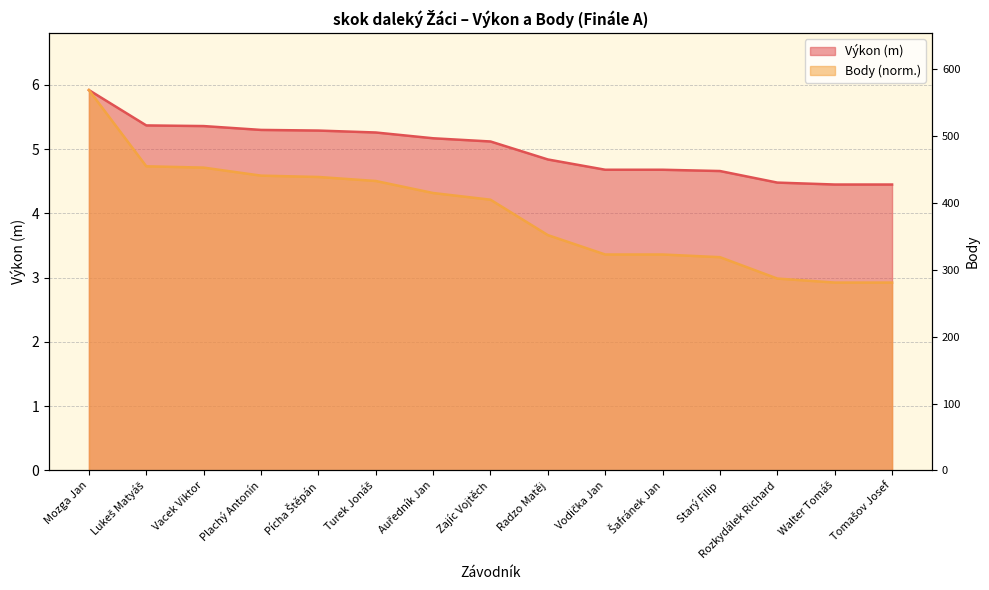

Between Walter Tomáš and Zajíc Vojtěch, which is larger?

Zajíc Vojtěch